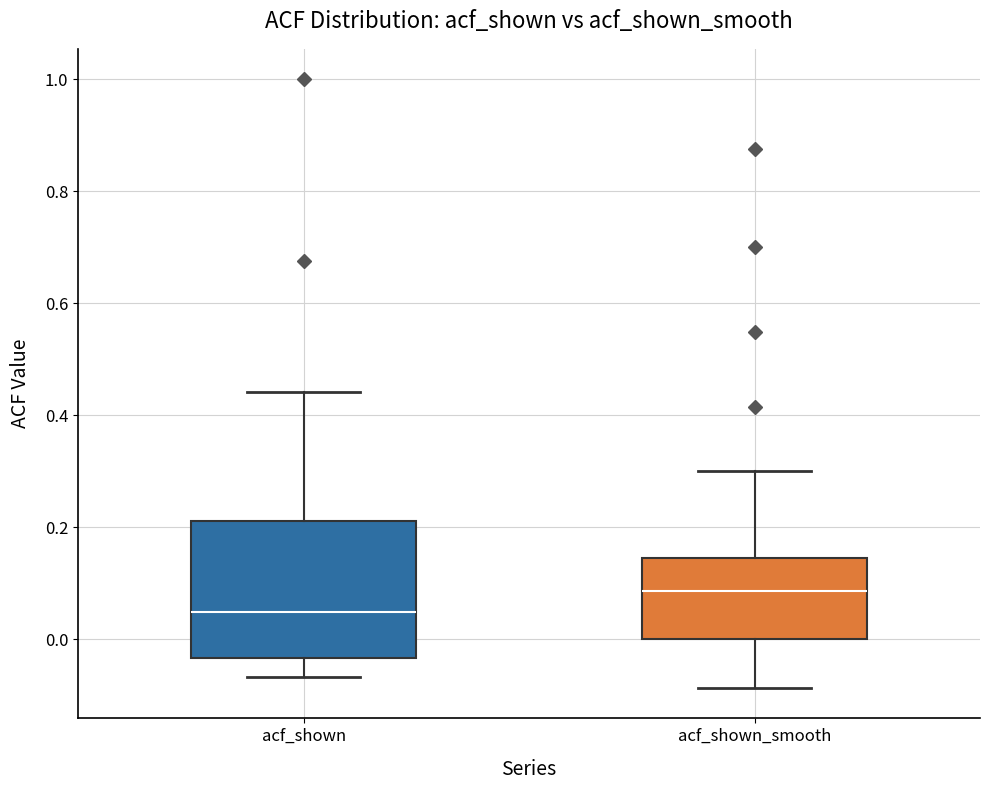

Which box has the highest median line?

acf_shown_smooth